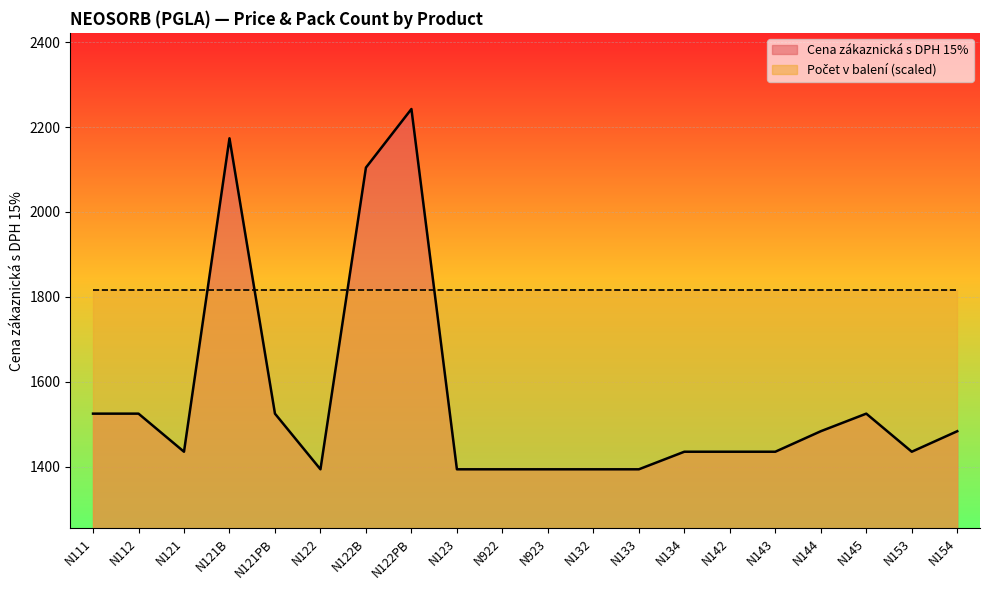

What is the difference between the values at N143 and N122?

41.4